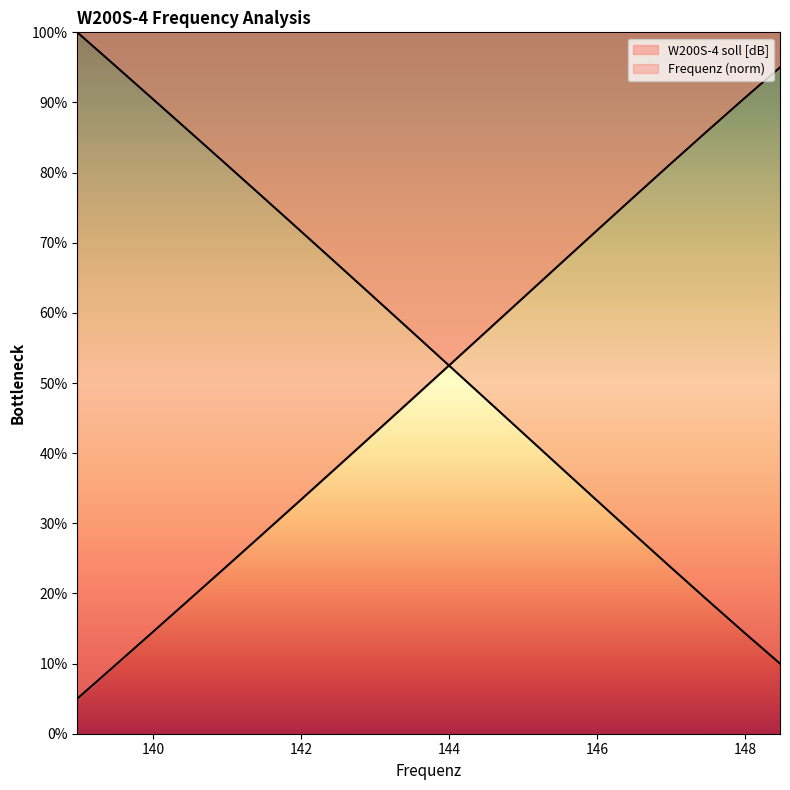

Reading left to right, what are all the values shown in this chart?

W200S-4 soll [dB]: 138.97=5.0	139.47=9.6	139.97=14.3	140.47=19.0	140.97=23.7	141.47=28.4	141.97=33.1	142.47=37.9	142.97=42.7	143.47=47.5	143.97=52.3	144.47=57.1	144.97=61.9	145.47=66.7	145.97=71.5	146.47=76.3	146.97=81.1	147.47=85.8	147.97=90.4	148.47=95.0
Frequenz: 138.97=100.0	139.47=95.4	139.97=90.7	140.47=86.0	140.97=81.3	141.47=76.6	141.97=71.9	142.47=67.1	142.97=62.3	143.47=57.5	143.97=52.7	144.47=47.9	144.97=43.1	145.47=38.3	145.97=33.5	146.47=28.7	146.97=23.9	147.47=19.2	147.97=14.6	148.47=10.0